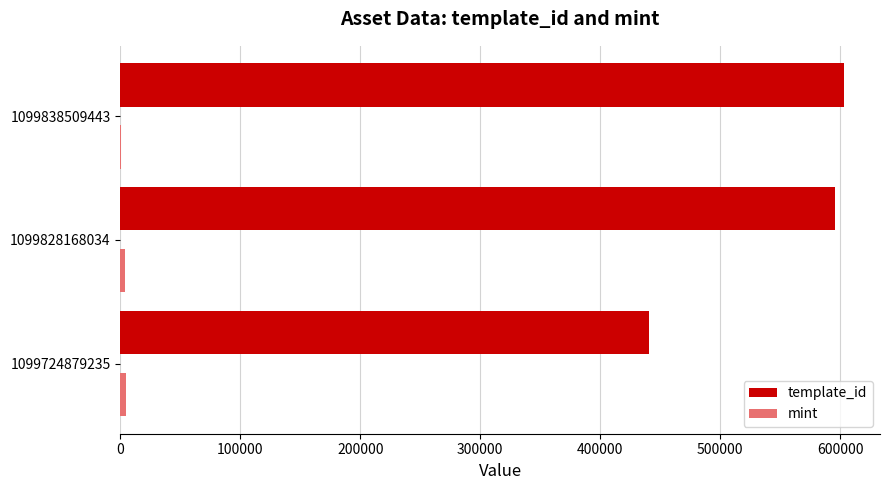

Where is template_id nearest to the value 521914?

1099828168034